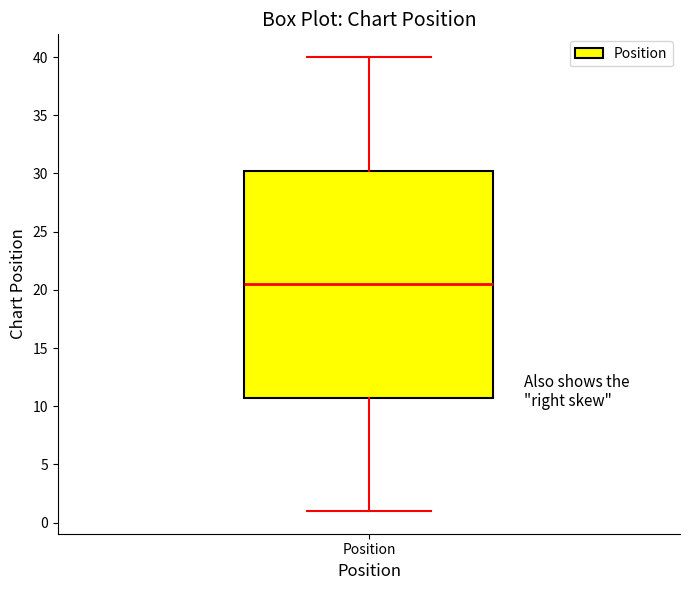

Where does the lower whisker of the box for Position end on the y-axis? The values are not printed on the chart, so give them approximately, as read against the axis.

1.0